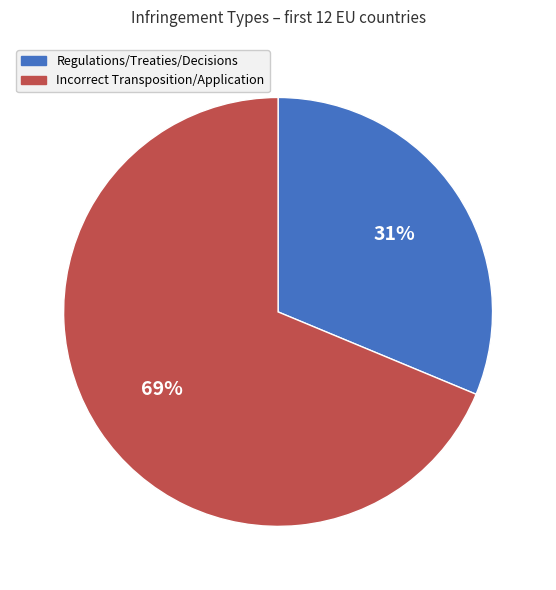

To the nearest percent, what is the average slice percentage?

50%